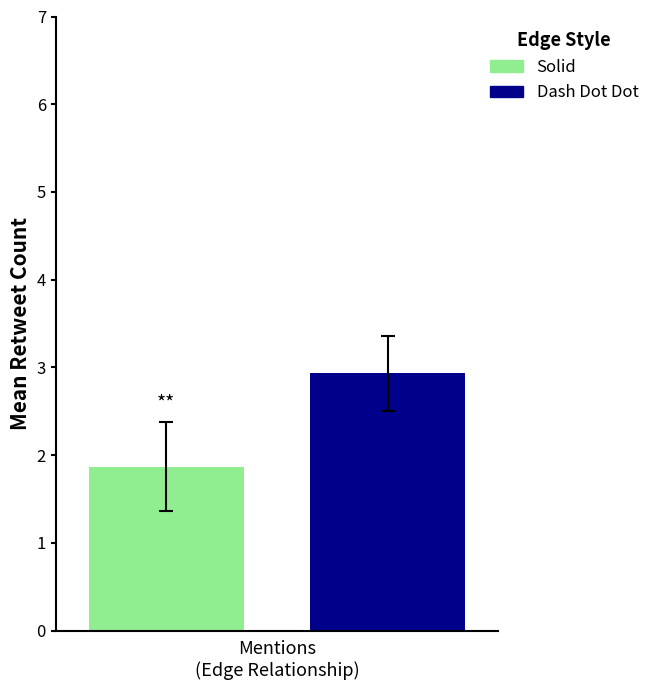

Reading left to right, transcribe all the data shown in this chart.

Solid: 1.9
Dash Dot Dot: 2.9